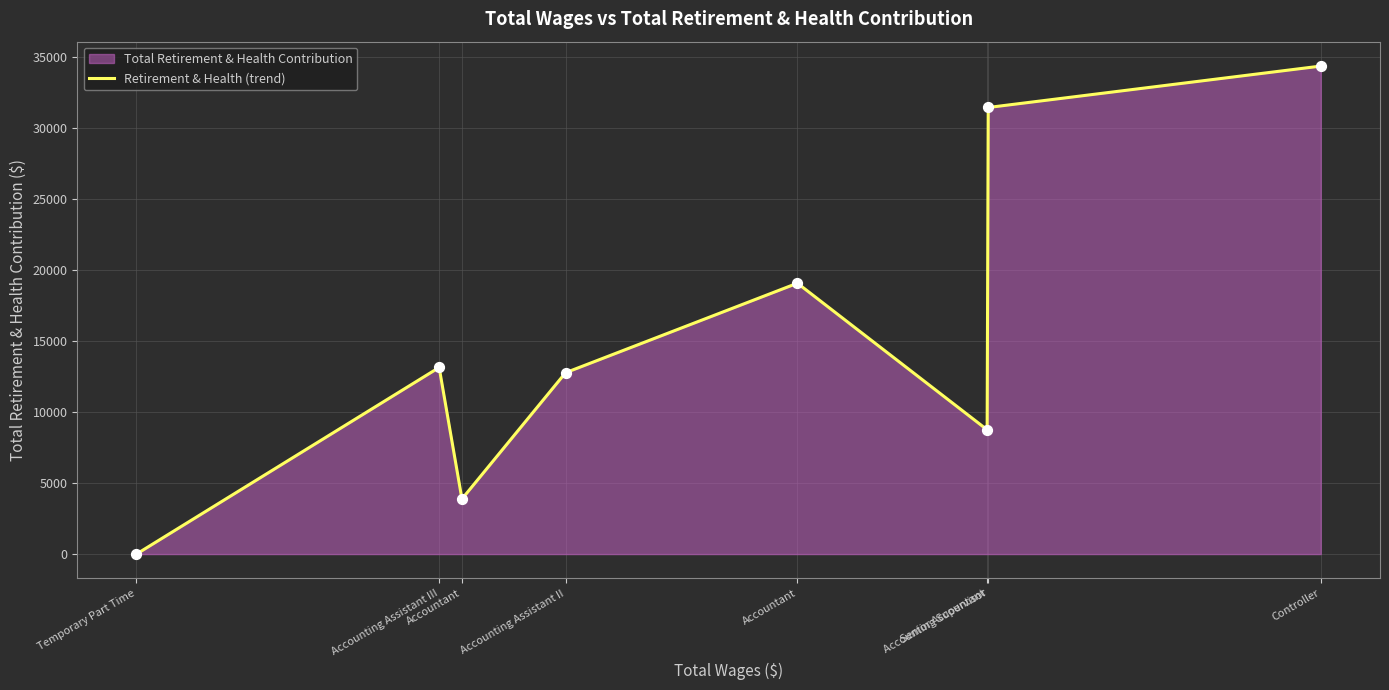

What is the change in value from Accountant to Accounting Supervisor?

+27561